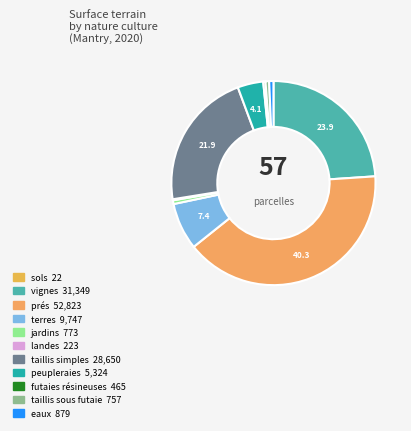

True or false: vignes accounts for 24% of the total.

True